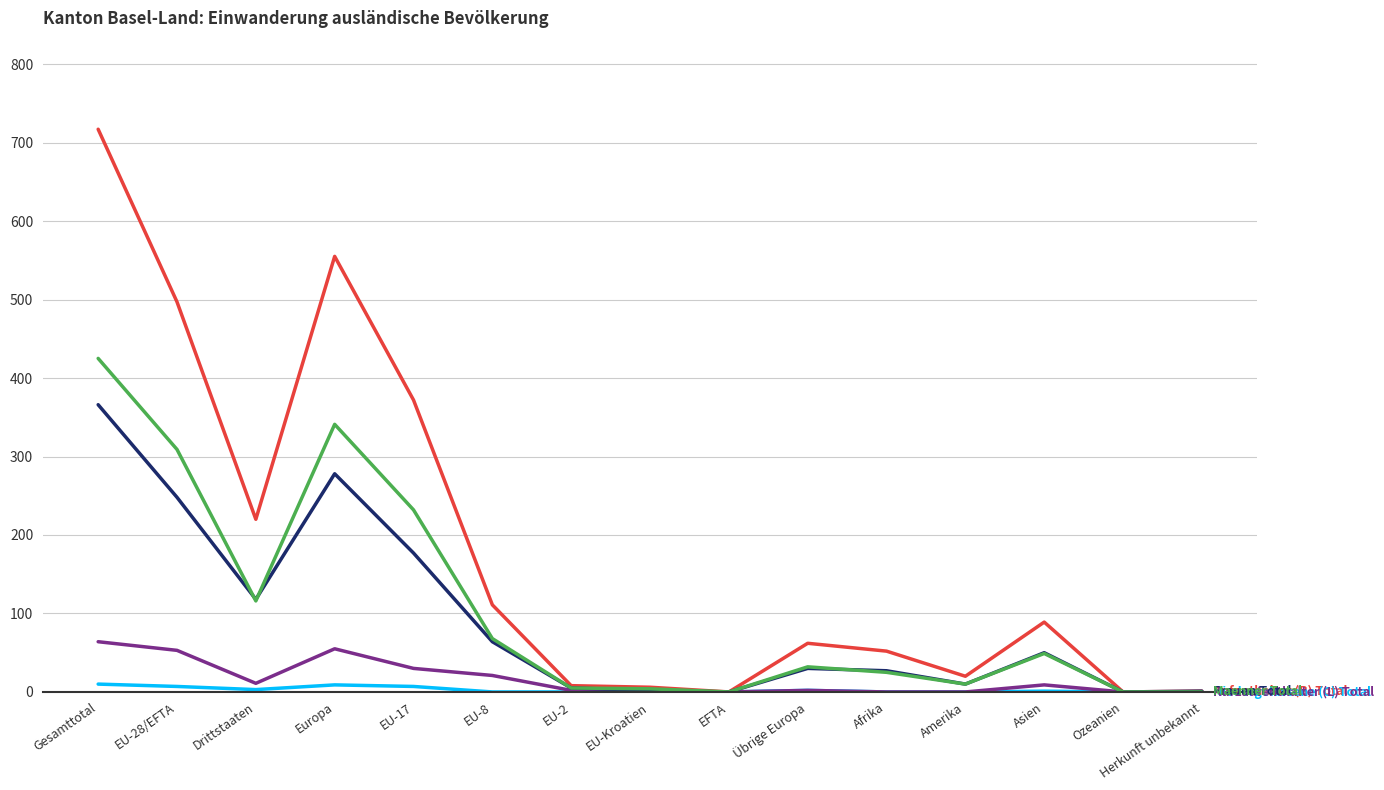

How many series are shown in this chart?

5